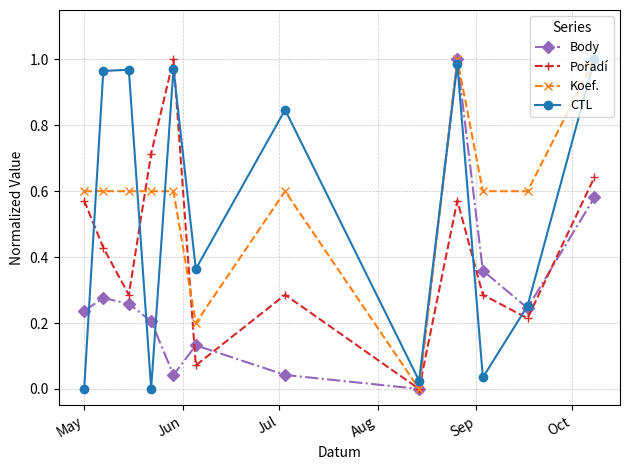

Which series has the largest total across all categories?

Koef.